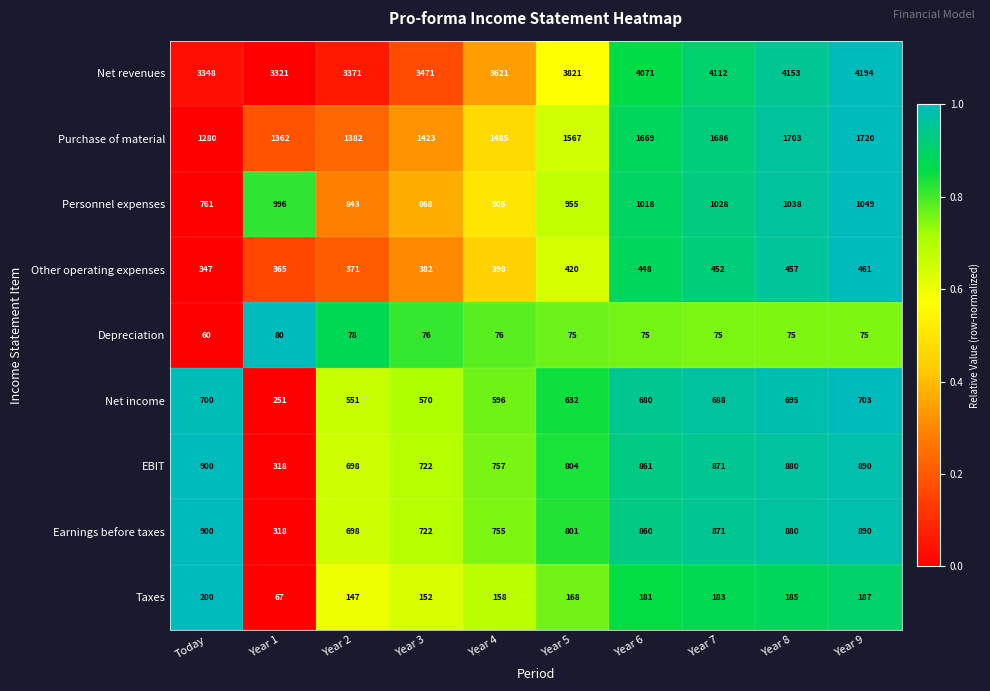

True or false: Other operating expenses has a value of 253 at Year 5.

False